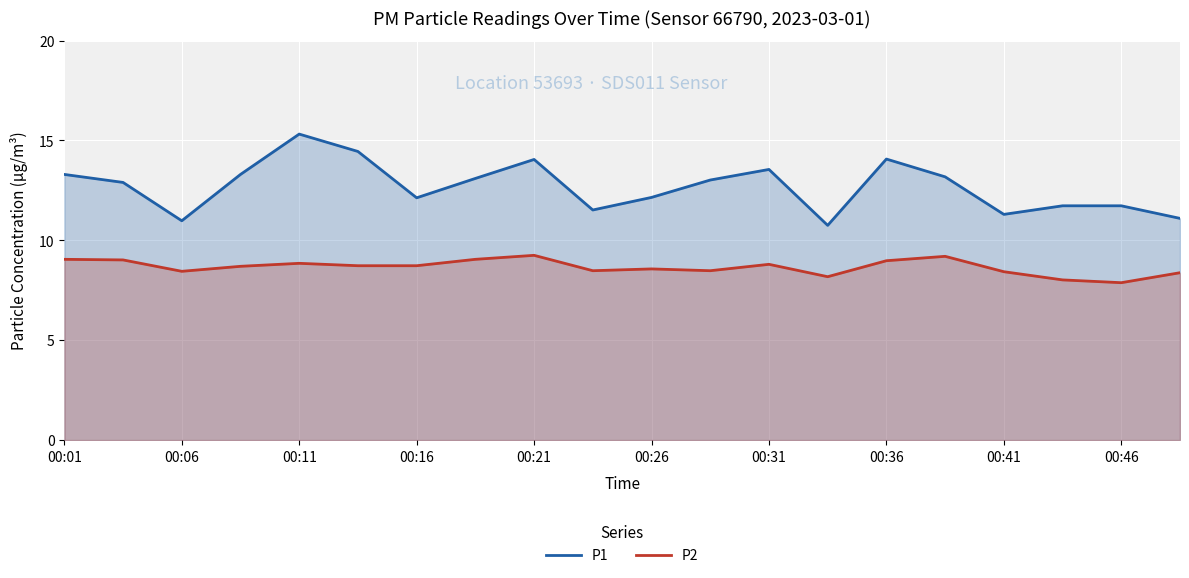

List the series in order of their peak value, lowest first.

P2, P1